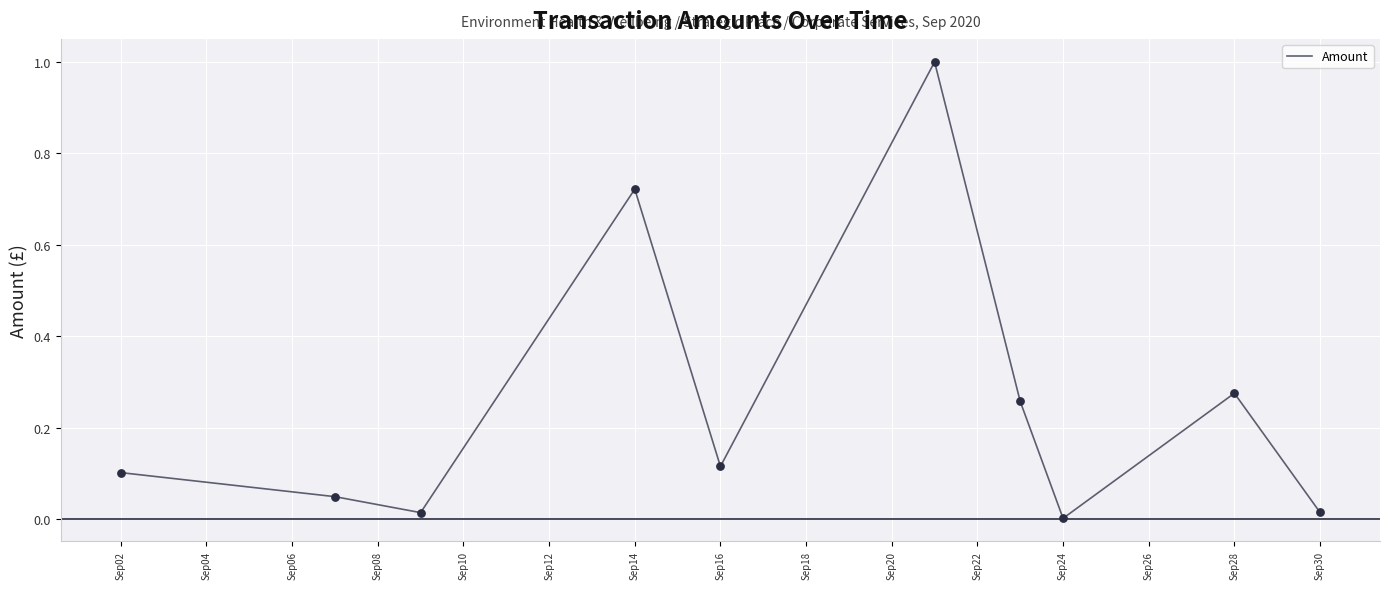

What is the maximum value shown in the chart?

1.0